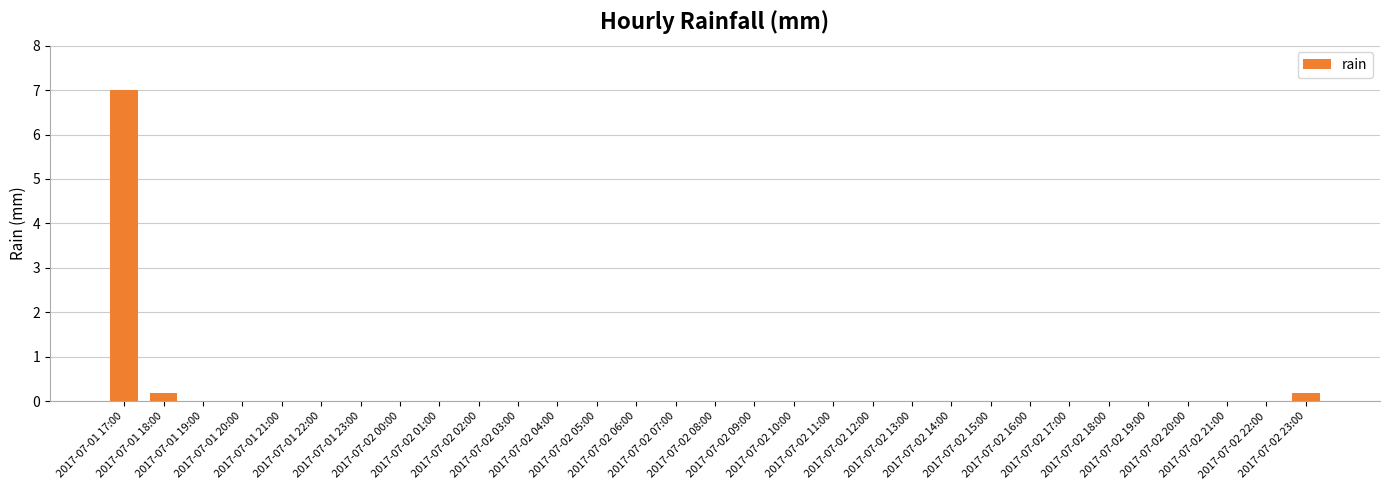

What is the sum of all values?

7.4